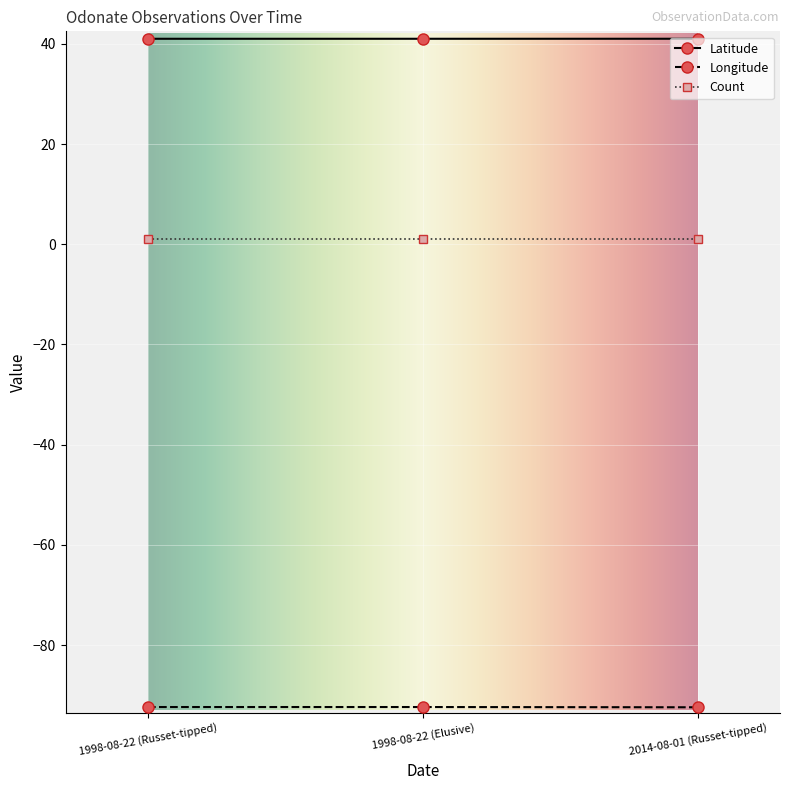

What is the highest value of the Latitude series?

41.0